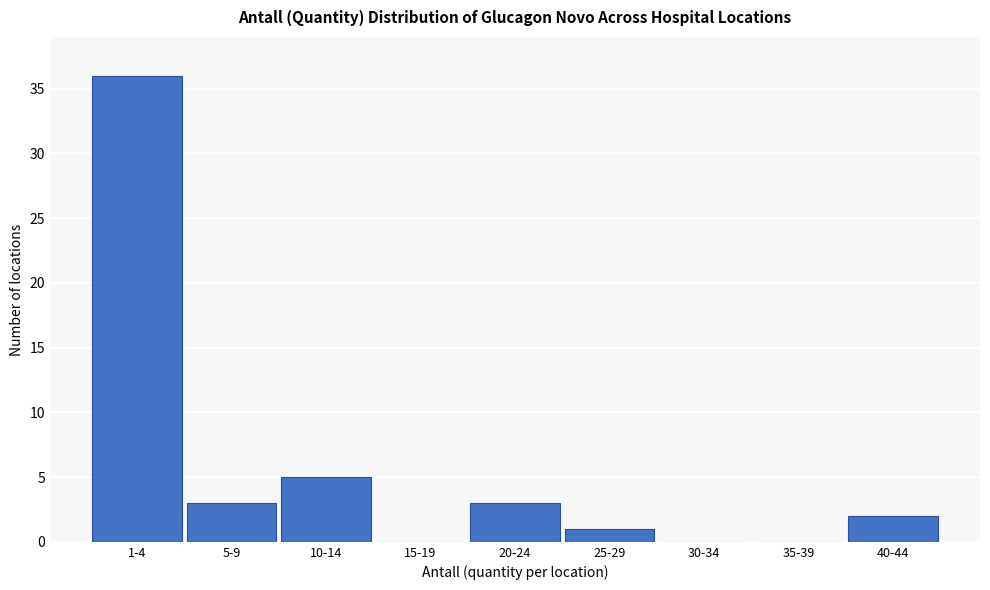

Reading right to left, what are all the values shown in this chart?

40-44=2	35-39=0	30-34=0	25-29=1	20-24=3	15-19=0	10-14=5	5-9=3	1-4=36